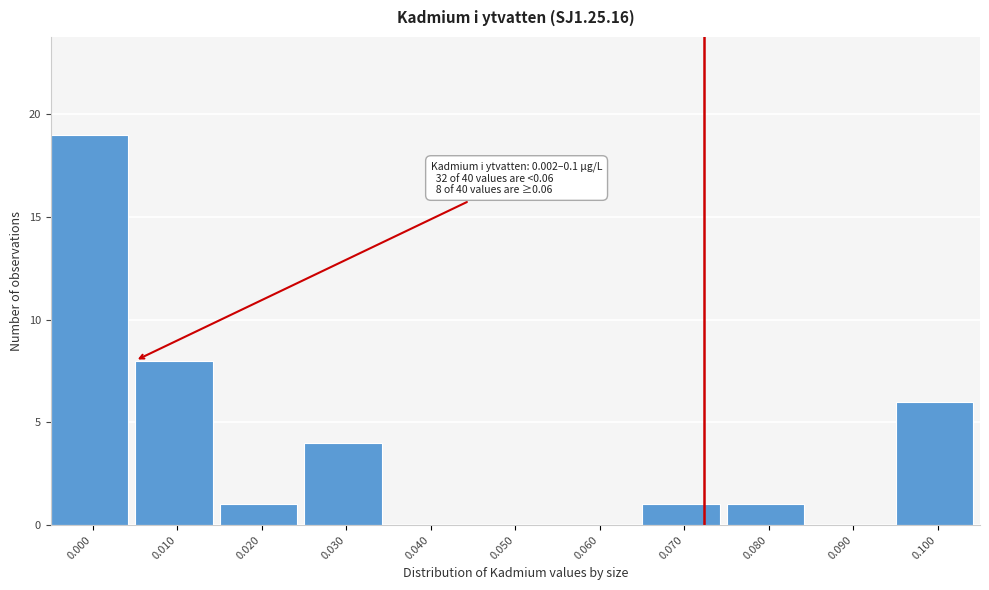

Reading left to right, transcribe all the data shown in this chart.

0.000=19	0.010=8	0.020=1	0.030=4	0.040=0	0.050=0	0.060=0	0.070=1	0.080=1	0.090=0	0.100=6